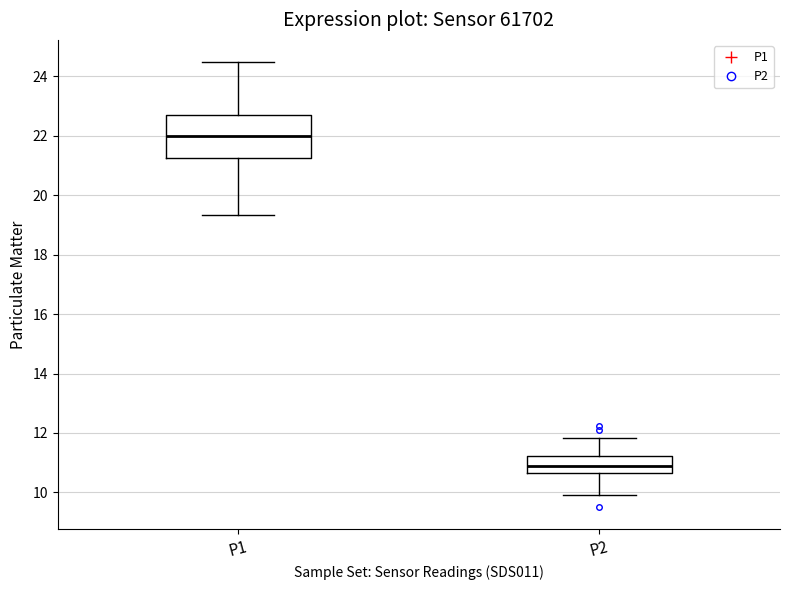

Where does the lower whisker of the box for P1 end on the y-axis? The values are not printed on the chart, so give them approximately, as read against the axis.

19.4